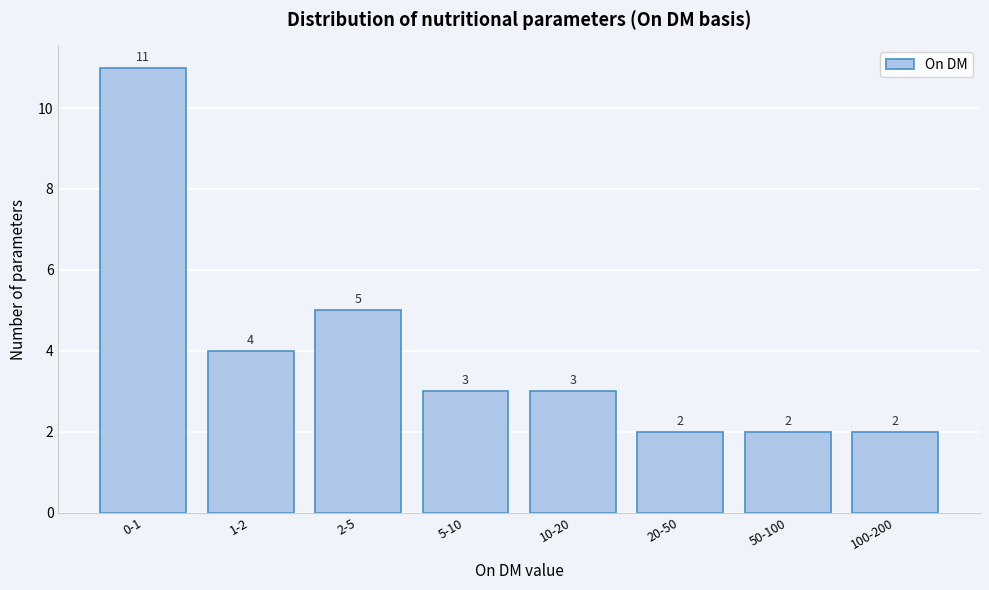

Reading left to right, what are all the values shown in this chart?

0-1=11	1-2=4	2-5=5	5-10=3	10-20=3	20-50=2	50-100=2	100-200=2